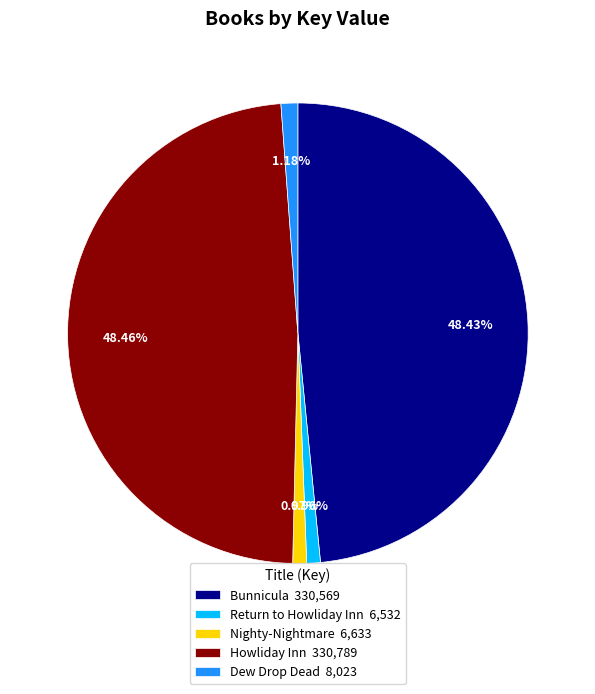

What percentage do Bunnicula and Dew Drop Dead together represent?

49.6%